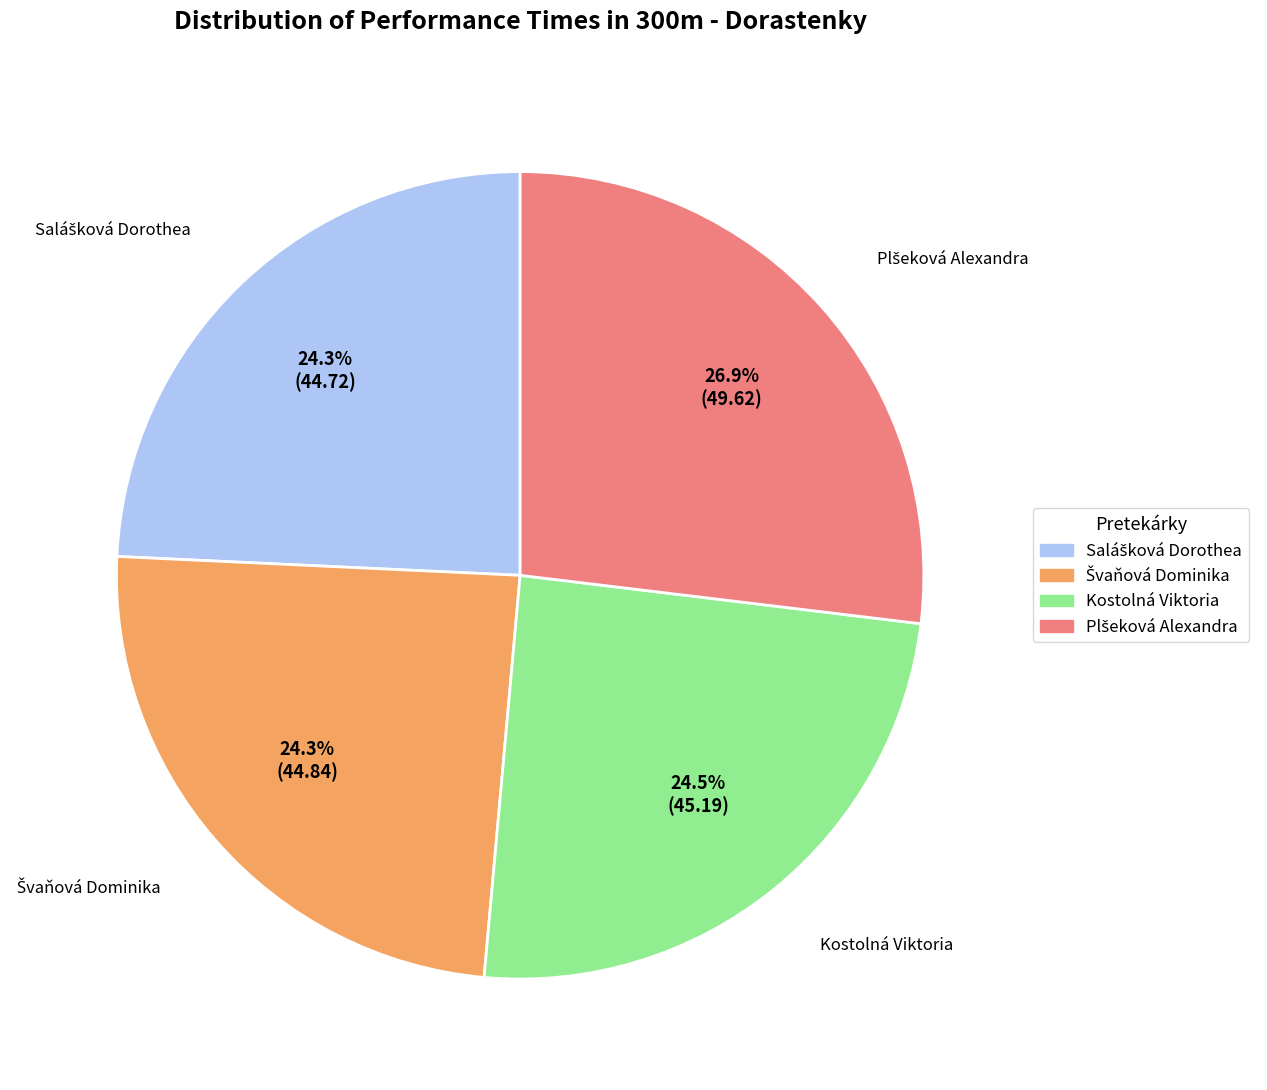

To the nearest percent, what is the difference between the largest and smallest slice percentages?

3%